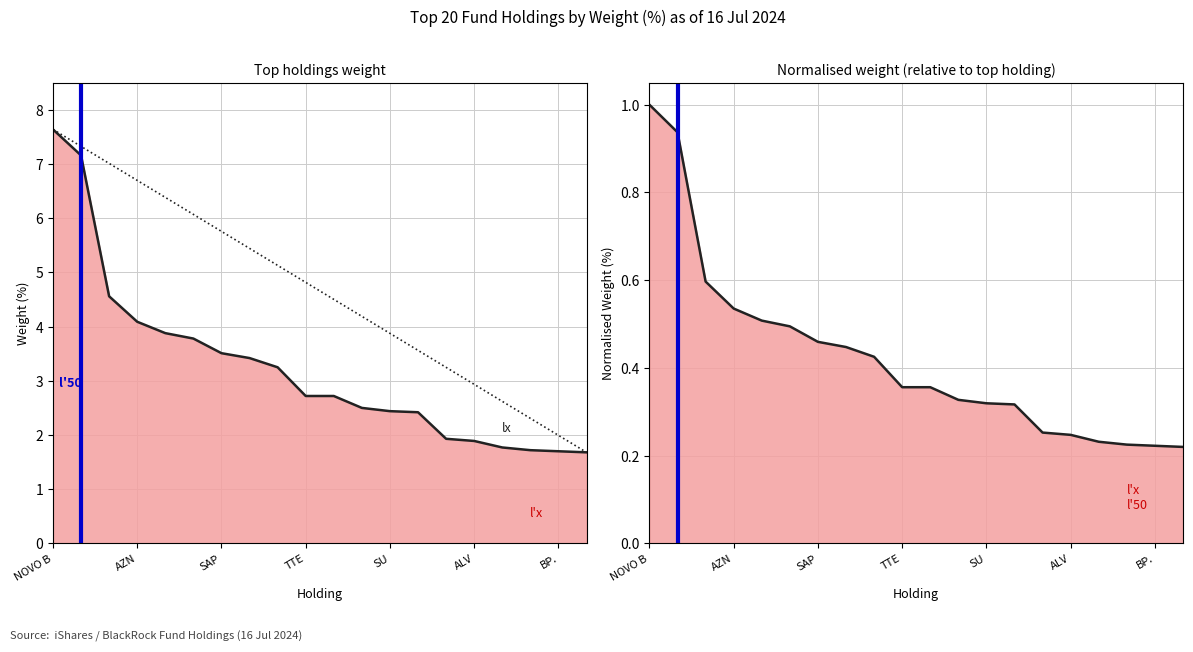

What is the sum of all values?

64.8